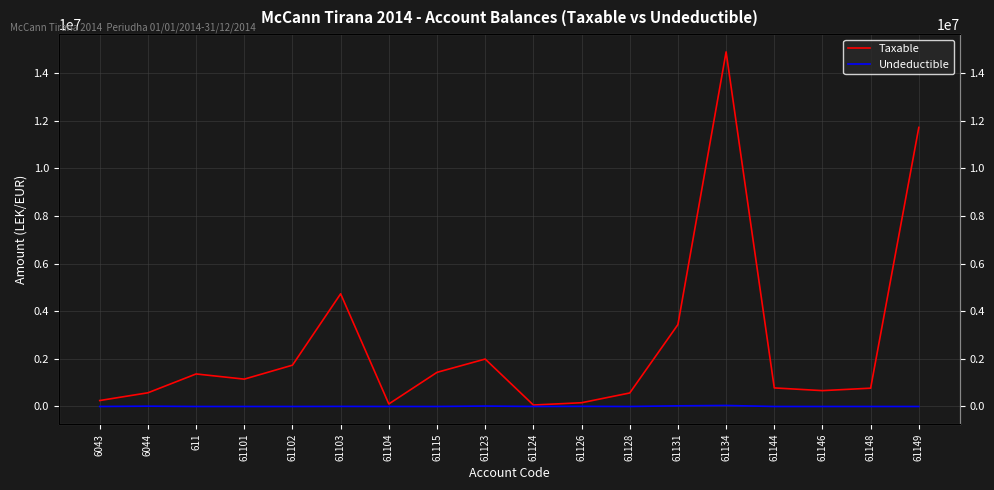

How many interior local peaks does the Undeductible series have?

5